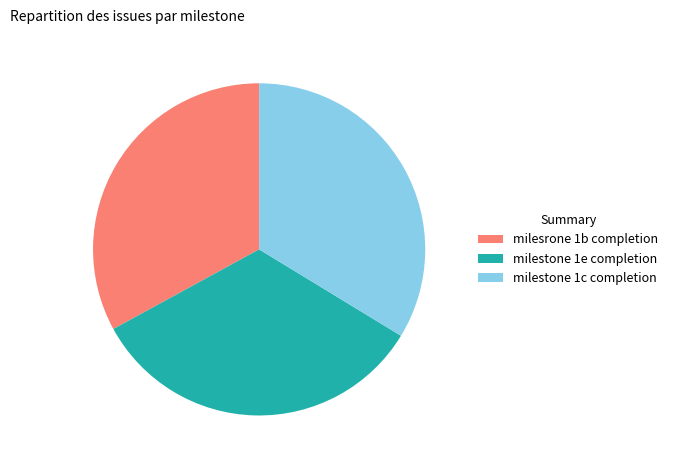

Does milestone 1e completion account for over 50% of the chart?

No